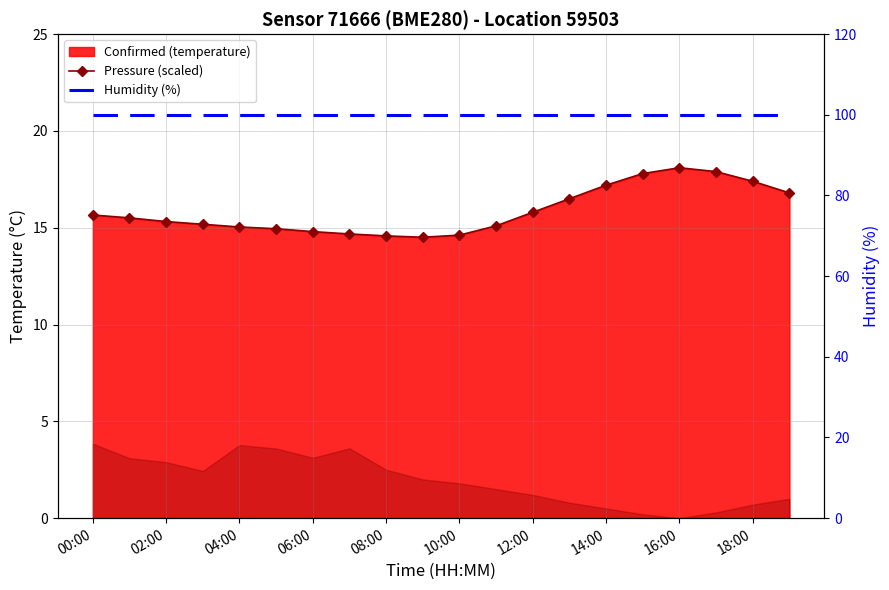

How many interior local peaks does the temperature_line series have?

1